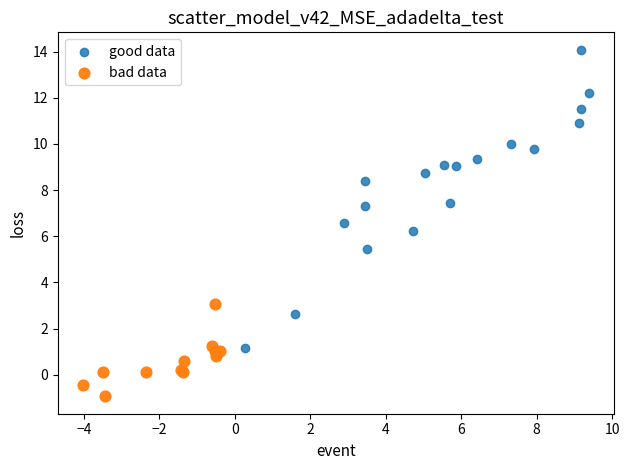

Which series reaches the minimum Y coordinate?

bad data